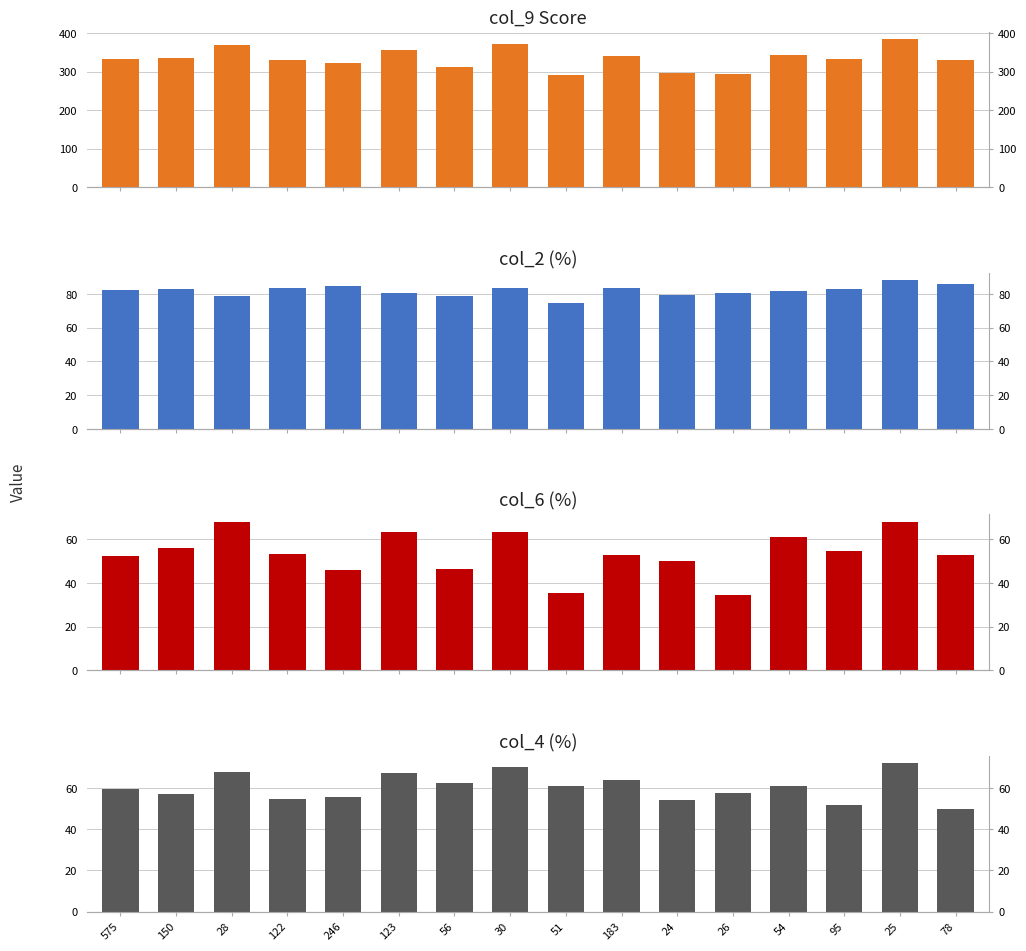

What is the difference between the maximum and minimum values in the col_4 (%) series?

22.0